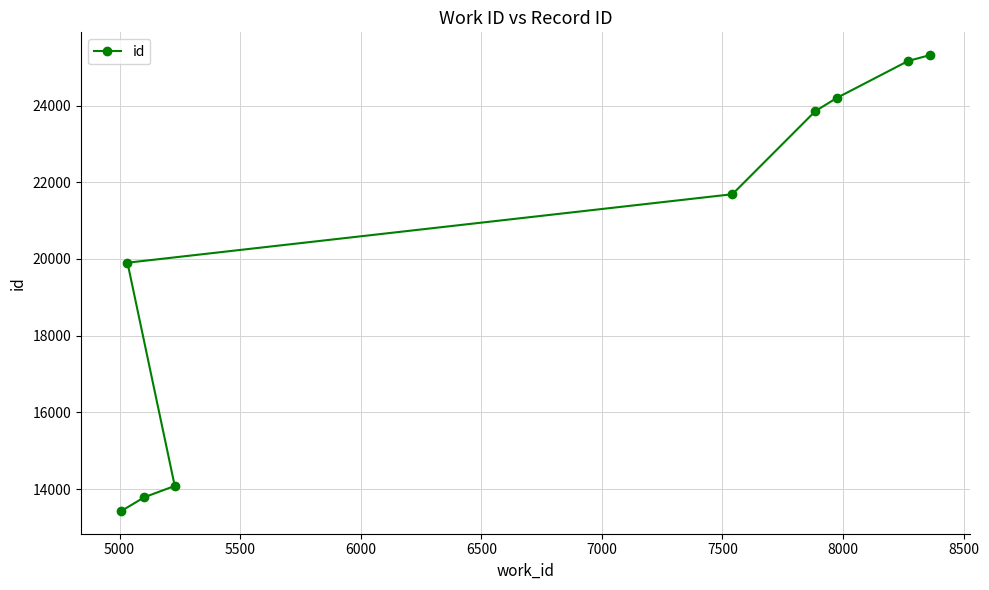

What is the smallest value displayed?

13429